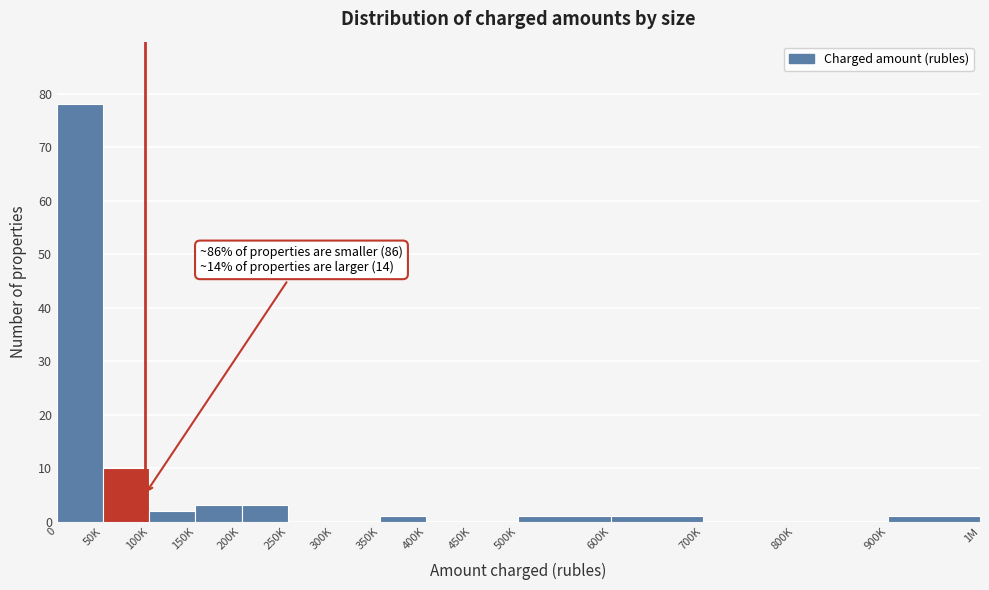

Reading left to right, list all the values displayed in this chart.

0=78	50K=10	100K=2	150K=3	200K=3	250K=0	300K=0	350K=1	400K=0	450K=0	500K=1	600K=1	700K=0	800K=0	900K=1